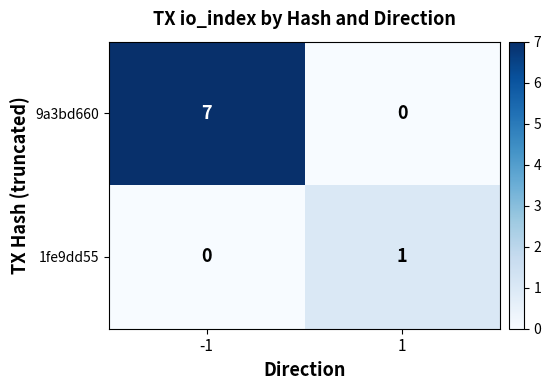

Which series changed the most between -1 and 1?

9a3bd660